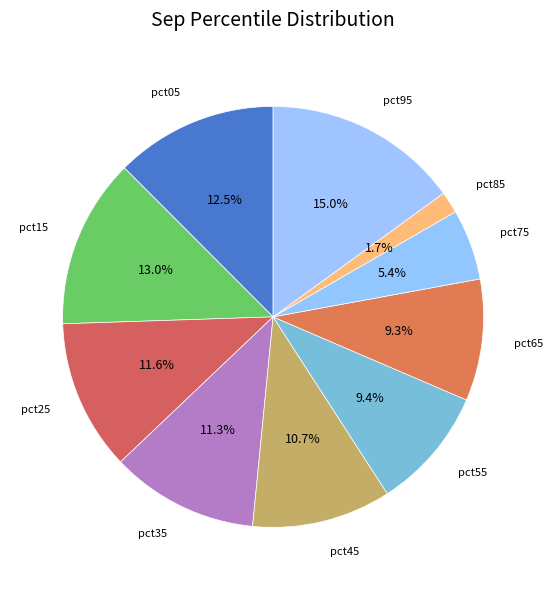

How many slices are in this pie chart?

10